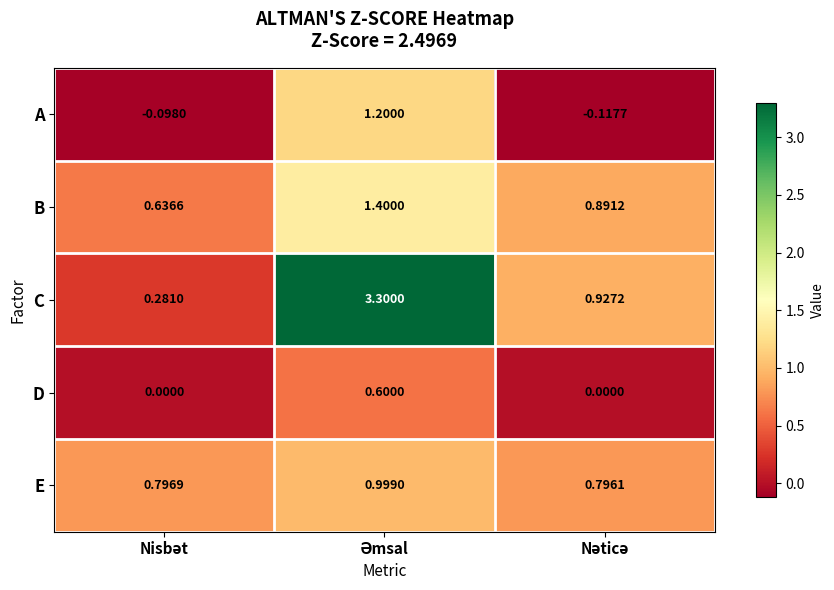

Rank the series by their maximum value, from lowest to highest.

D, E, A, B, C